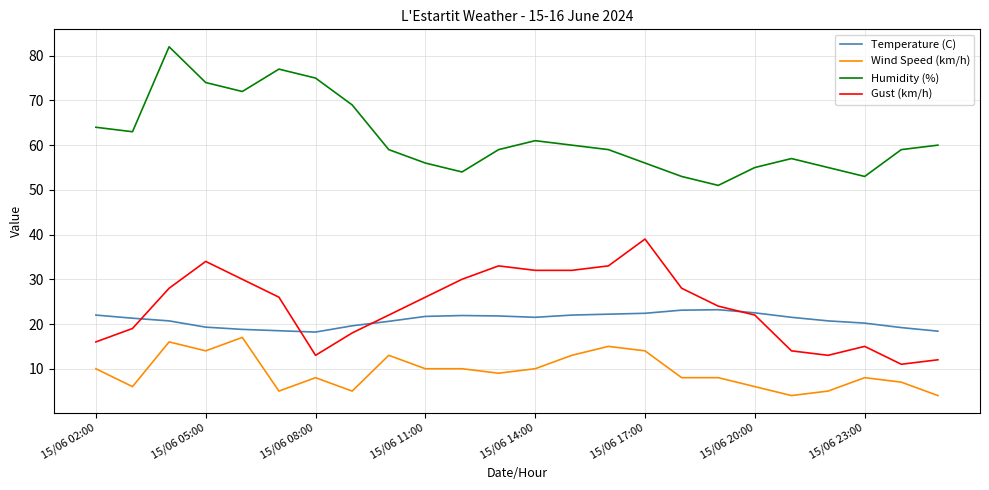

True or false: Humidity (%) and Gust (km/h) cross at least once.

False